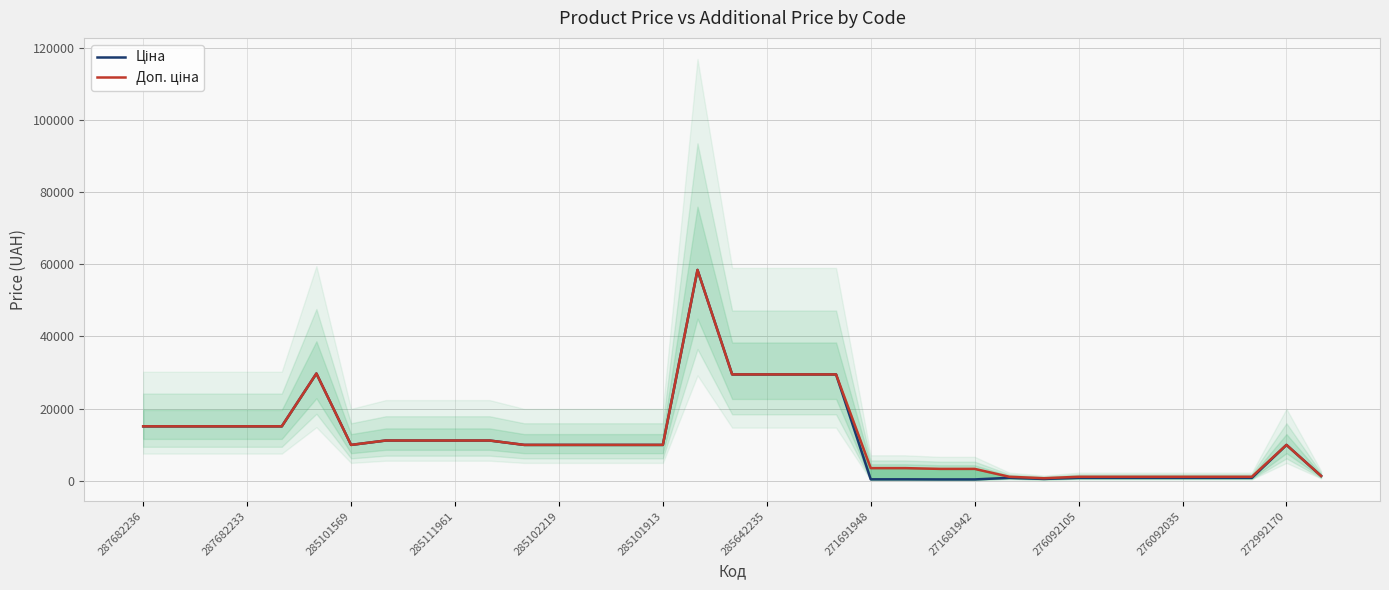

What is the value of the Ціна point at the 21st from the left?

29491.5